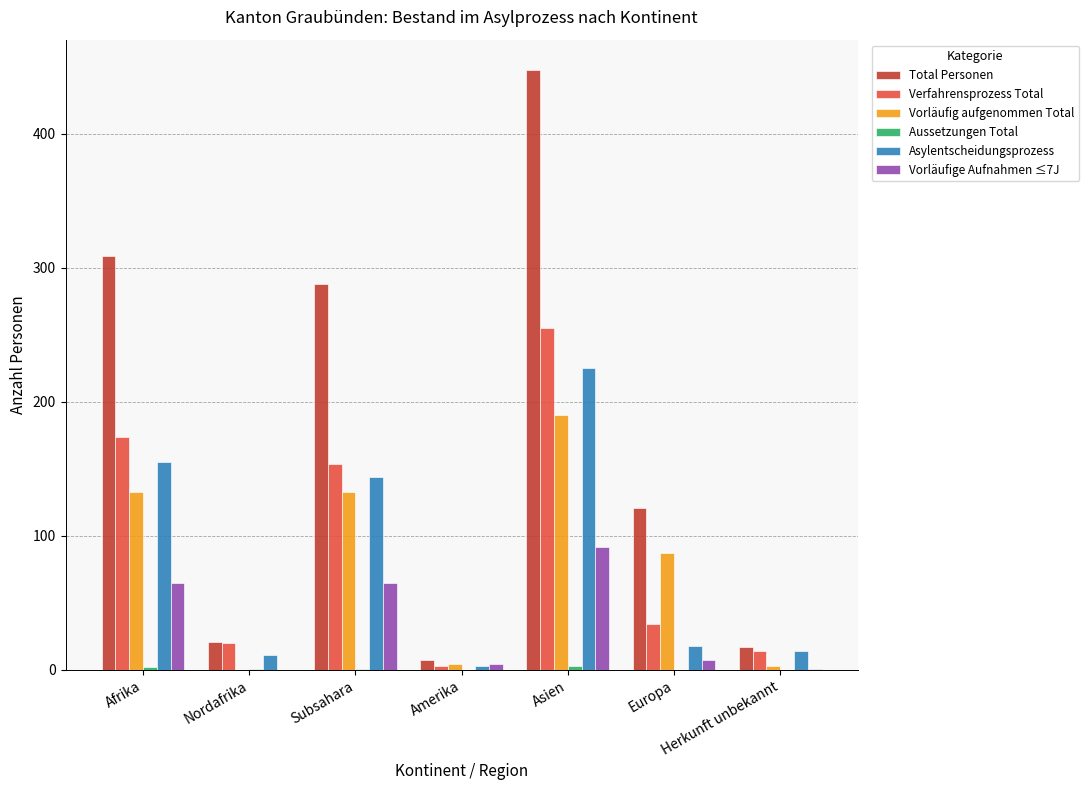

Are the bars grouped side by side (vs. stacked)?

Yes